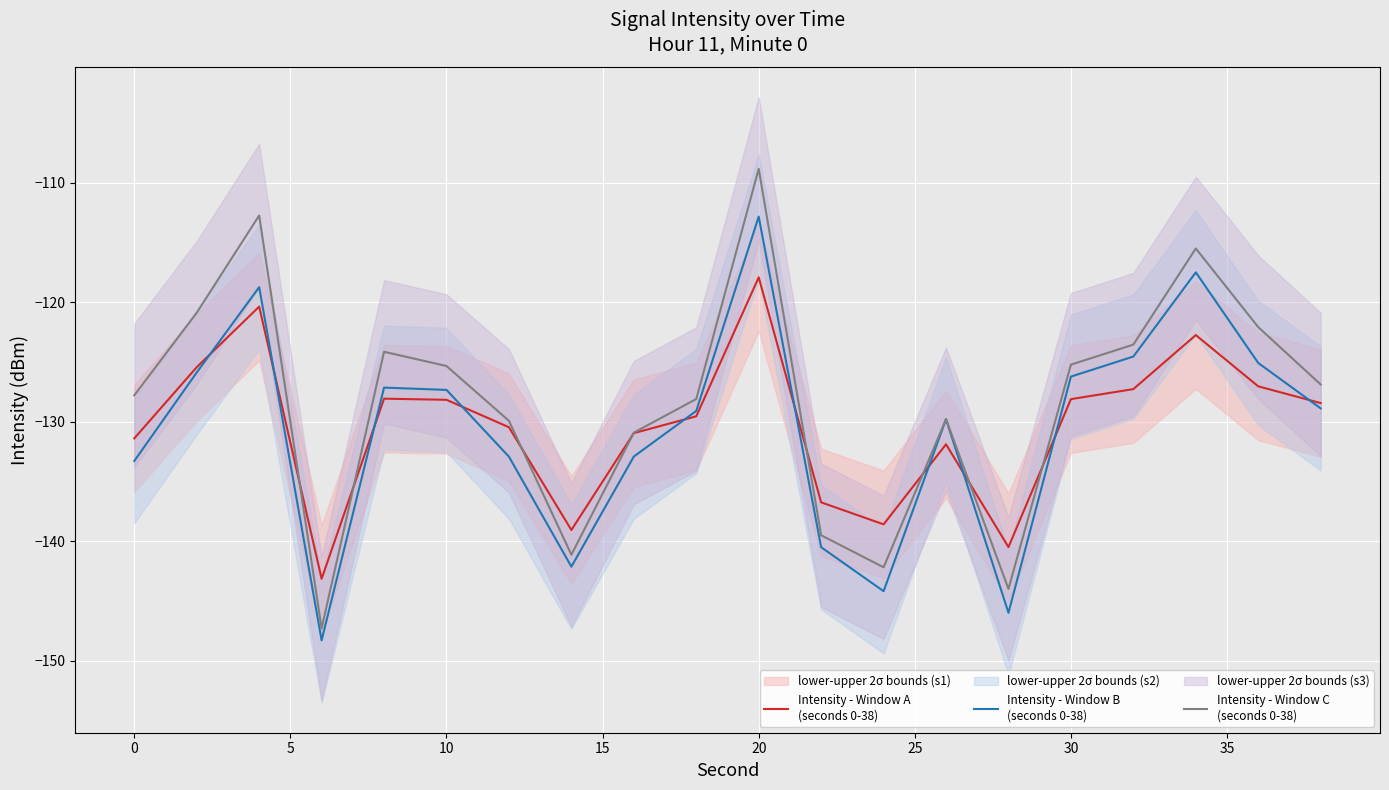

In Intensity - Window B
(seconds 0-38), how many points are higher than both neighbors (excluding endpoints)?

5